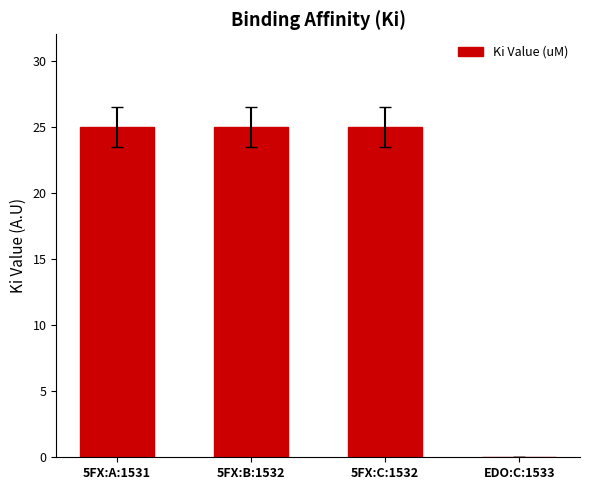

What is the average value?

19